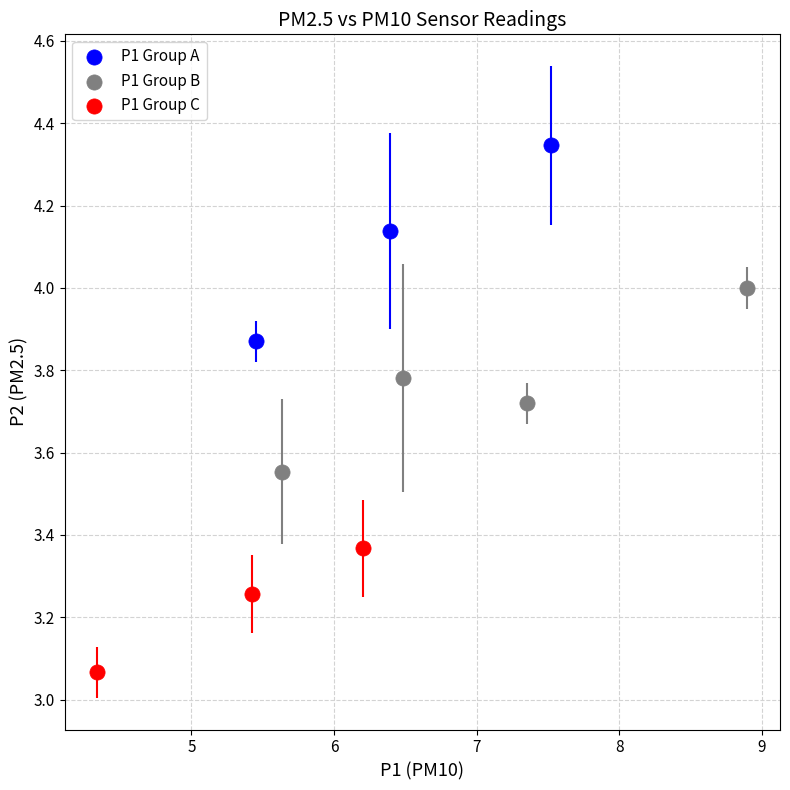

Which series reaches the minimum Y coordinate?

P1 Group C